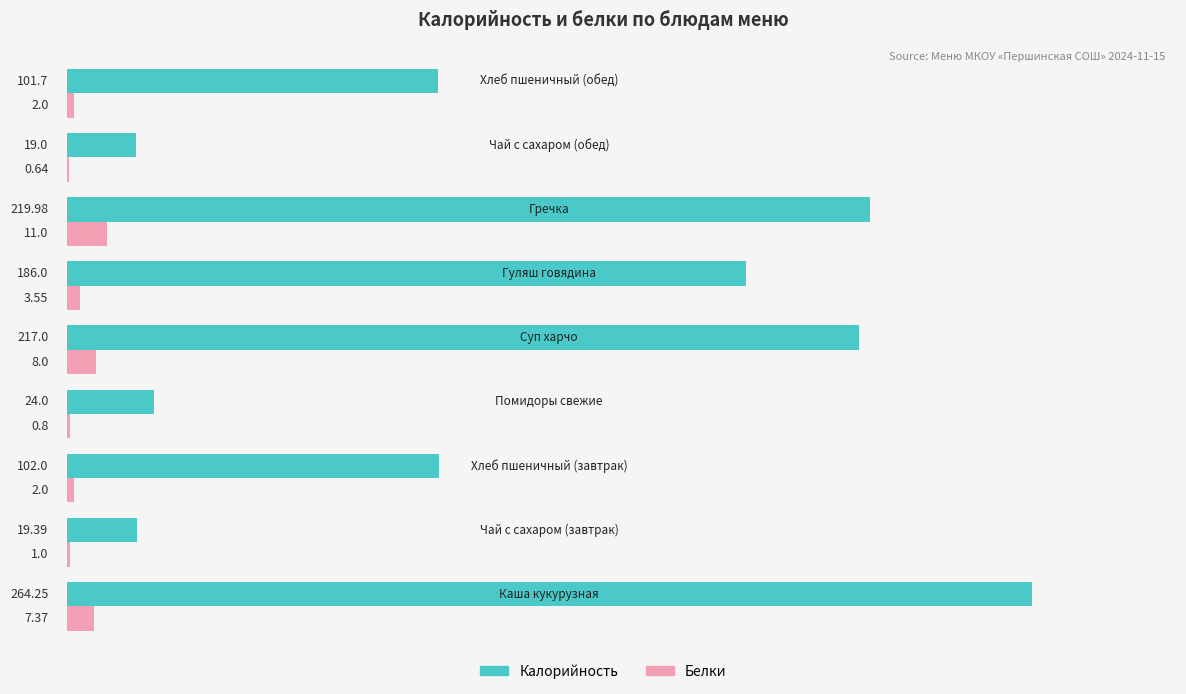

What is the sum of all Калорийность values?

1153.3